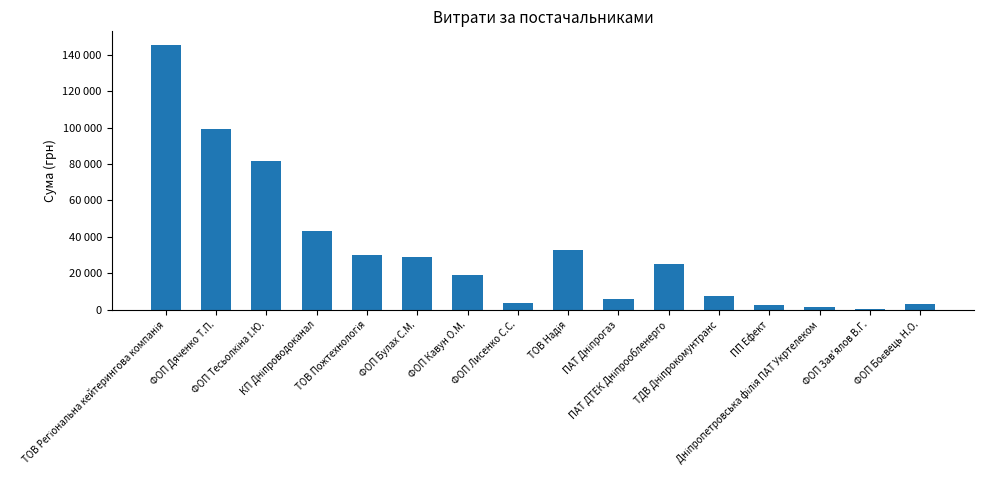

At which category does the chart reach its peak across all series?

ТОВ Регіональна кейтерингова компанія